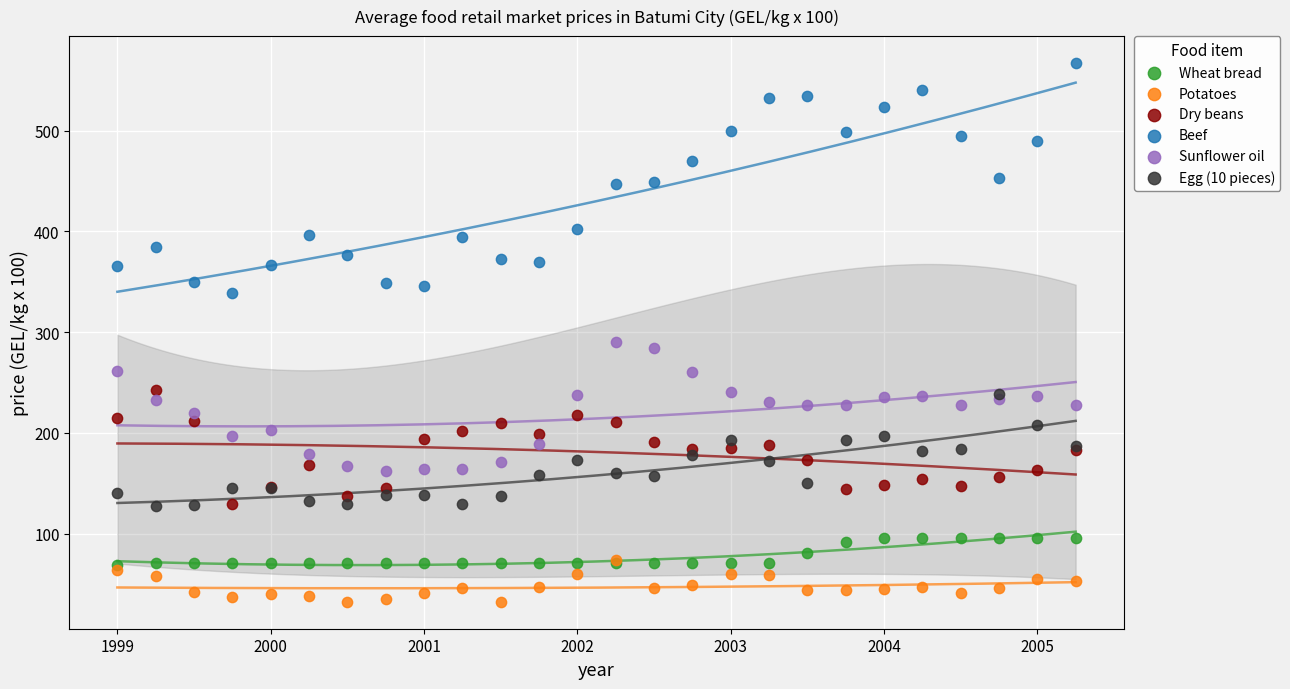

Across all series, what Y value is closest to 299?

290.6